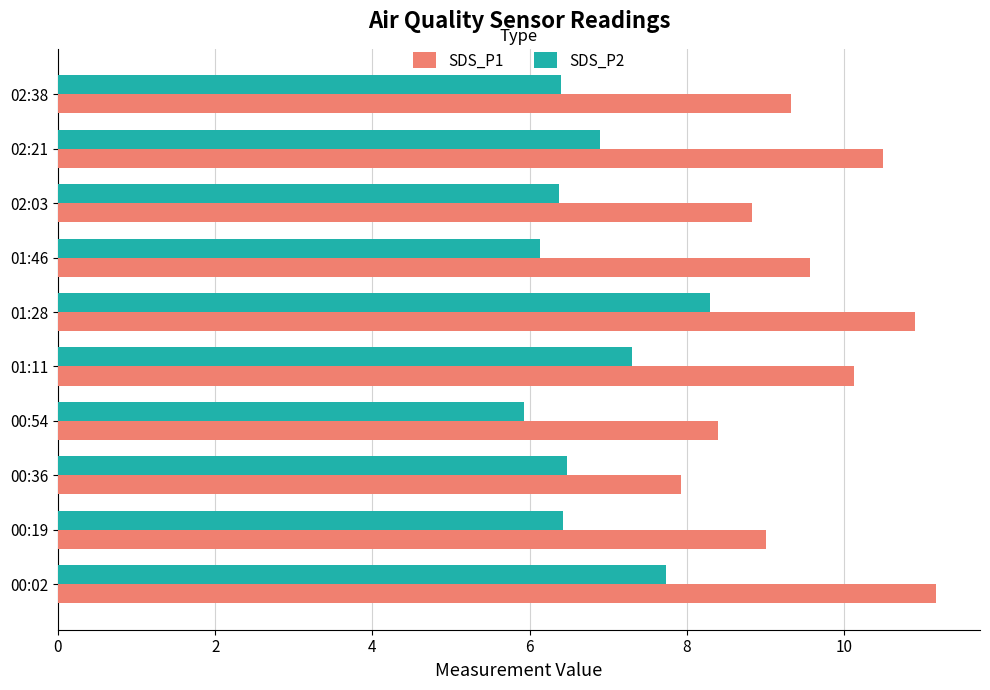

True or false: SDS_P1 has a value of 6.1 at 01:28.

False